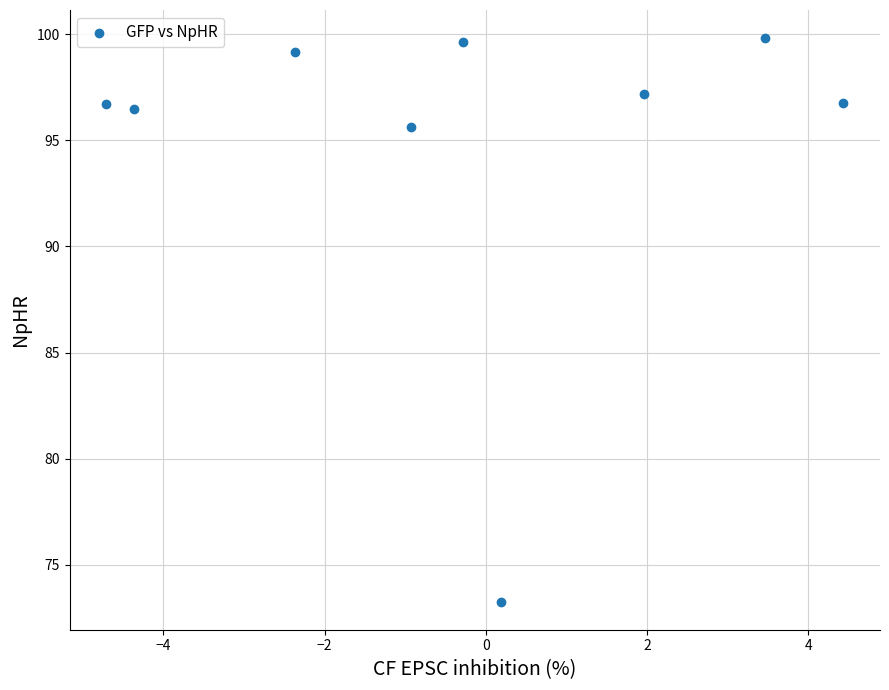

What Y value in the scatter plot is closest to 86?

95.6